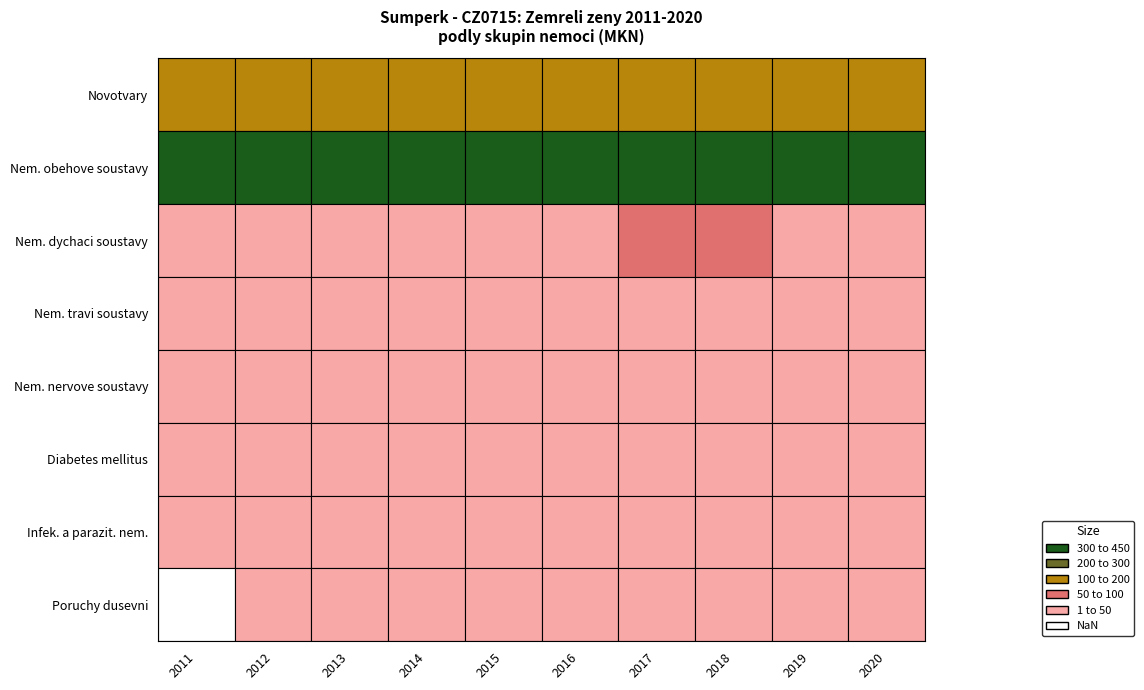

The Novotvary series shows 139 at 2015. True or false?

True